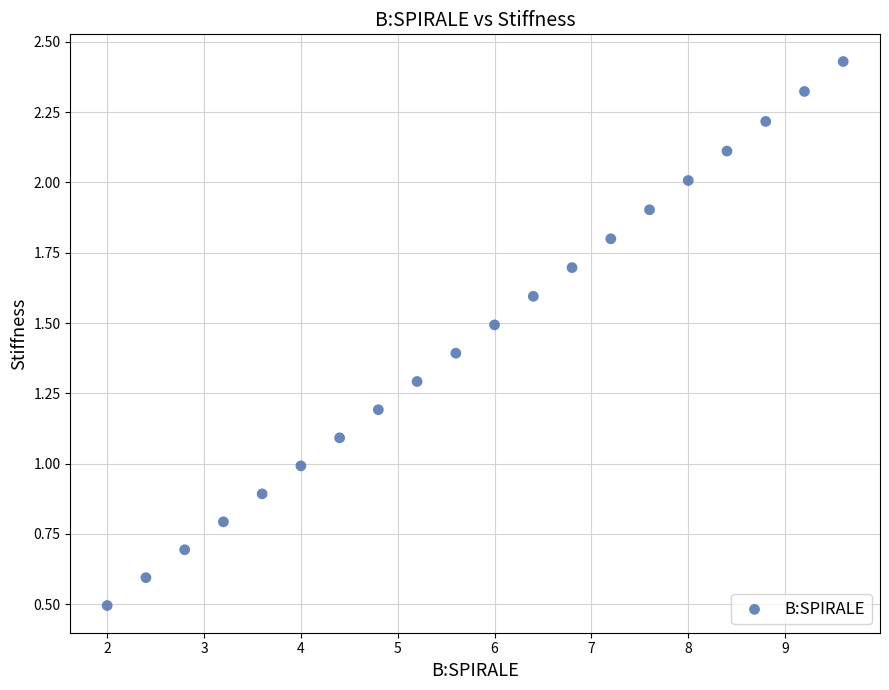

What is the range of Y values (max minus min)?

1.9